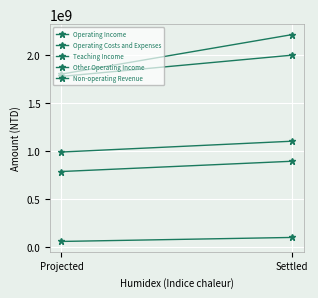

Is this an area chart (filled region under the line)?

No